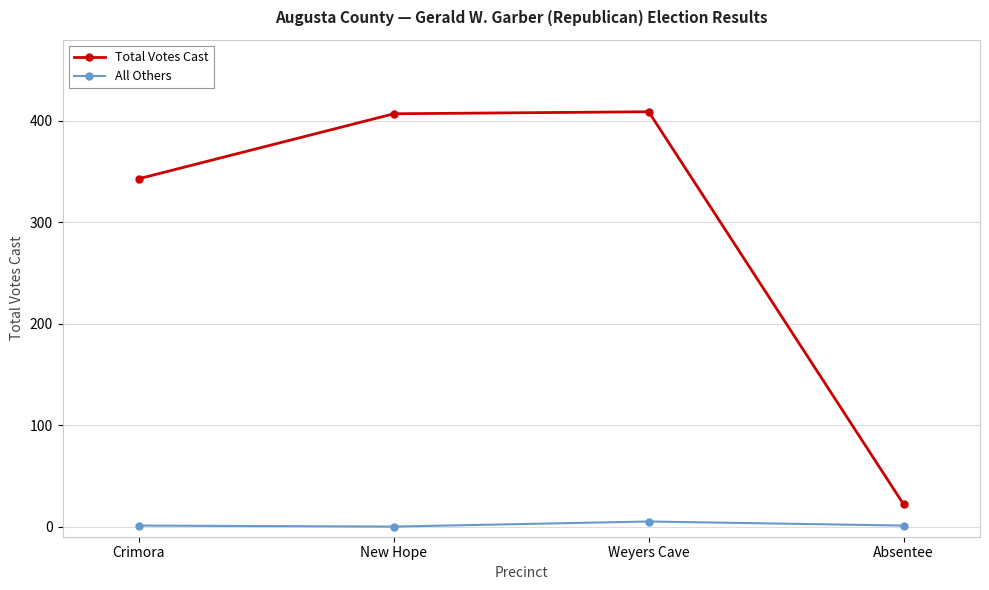

In All Others, how many points are higher than both neighbors (excluding endpoints)?

1